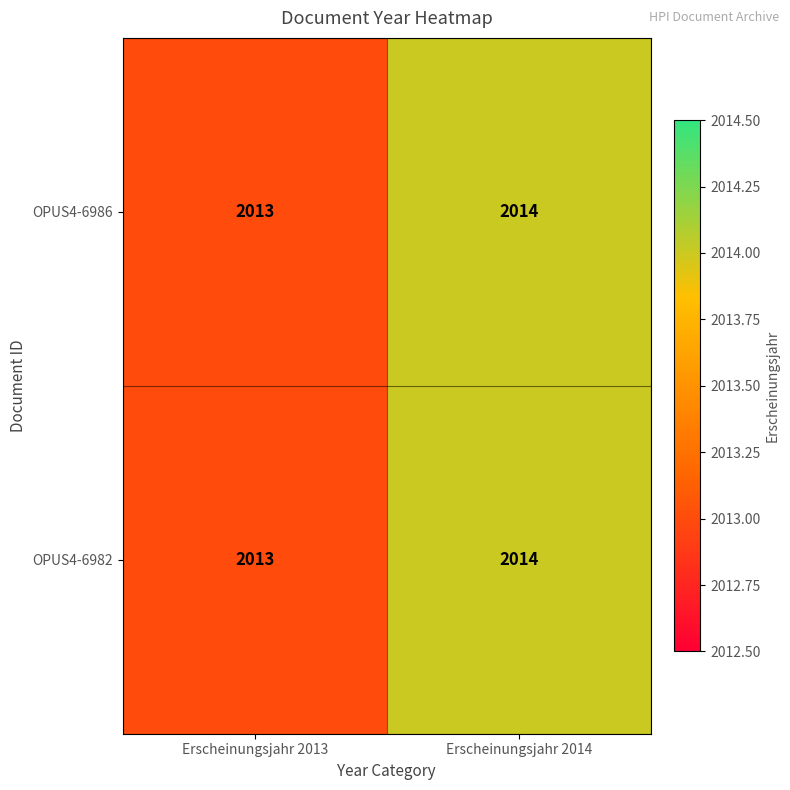

Reading left to right, list all the values displayed in this chart.

OPUS4-6986: 2013	2014
OPUS4-6982: 2013	2014